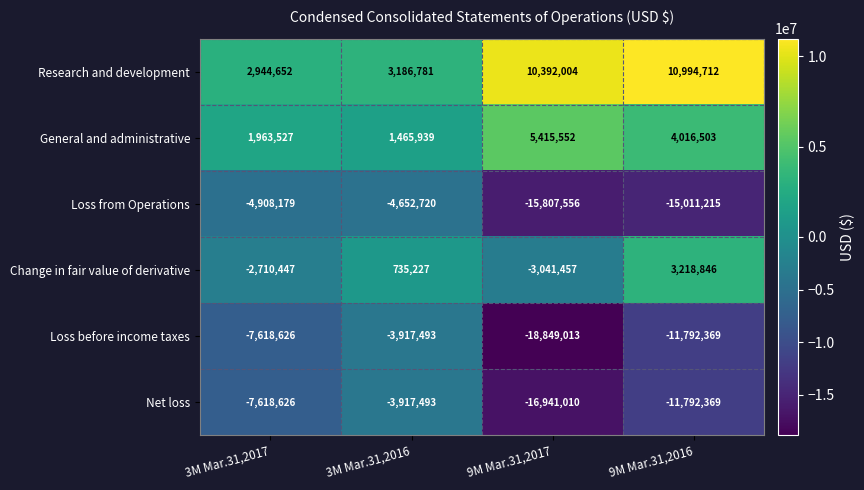

Reading right to left, transcribe all the data shown in this chart.

Research and development: 9M Mar.31,2016=10994712	9M Mar.31,2017=10392004	3M Mar.31,2016=3186781	3M Mar.31,2017=2944652
General and administrative: 9M Mar.31,2016=4016503	9M Mar.31,2017=5415552	3M Mar.31,2016=1465939	3M Mar.31,2017=1963527
Loss from Operations: 9M Mar.31,2016=-15011215	9M Mar.31,2017=-15807556	3M Mar.31,2016=-4652720	3M Mar.31,2017=-4908179
Change in fair value of derivative: 9M Mar.31,2016=3218846	9M Mar.31,2017=-3041457	3M Mar.31,2016=735227	3M Mar.31,2017=-2710447
Loss before income taxes: 9M Mar.31,2016=-11792369	9M Mar.31,2017=-18849013	3M Mar.31,2016=-3917493	3M Mar.31,2017=-7618626
Net loss: 9M Mar.31,2016=-11792369	9M Mar.31,2017=-16941010	3M Mar.31,2016=-3917493	3M Mar.31,2017=-7618626